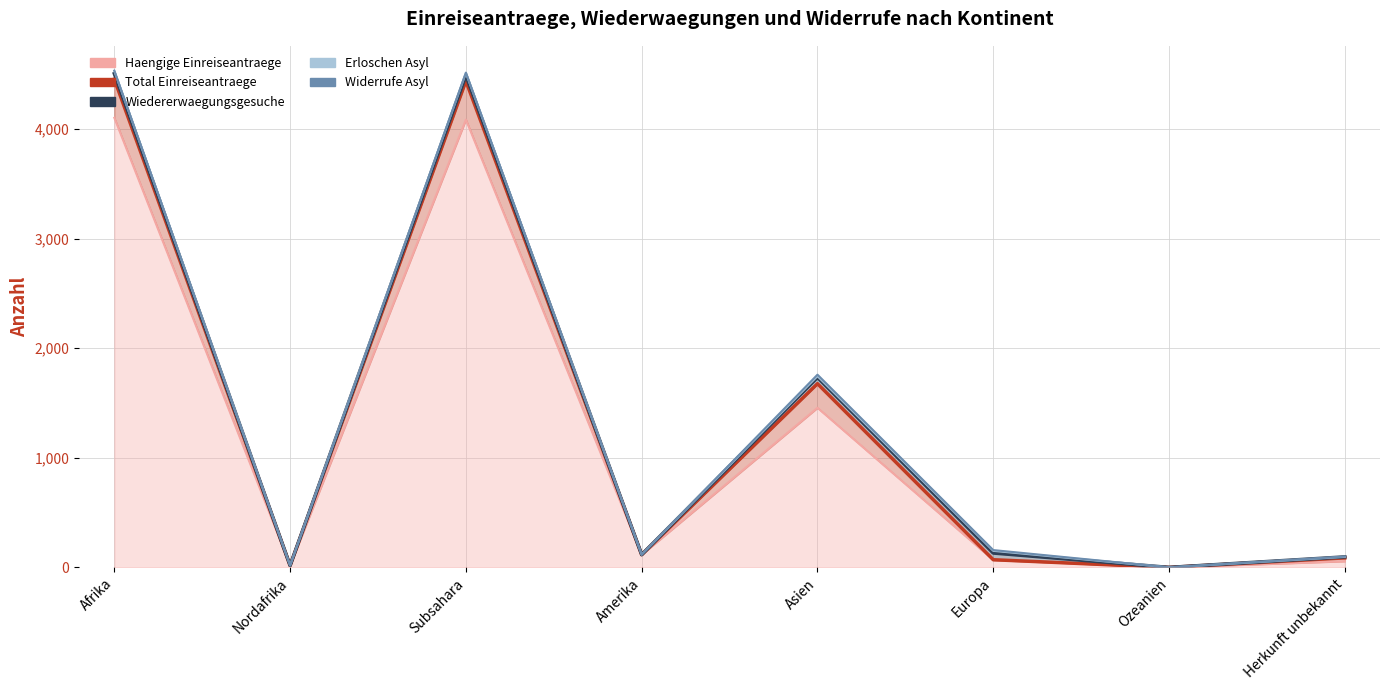

What is the label of the 1st point from the left?

Afrika